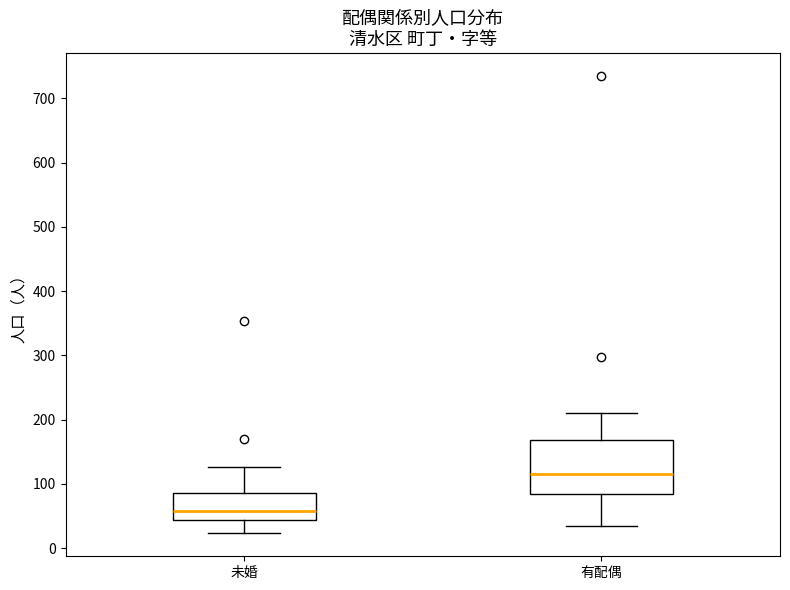

Reading left to right, read every box against the y-axis: the position of its median line, the range the box covers, and the ends of its whiskers. The values are not printed on the chart, so give them approximately, as read against the axis.

未婚: median 60, box 40 to 90, whiskers 20 to 130
有配偶: median 120, box 80 to 170, whiskers 40 to 210